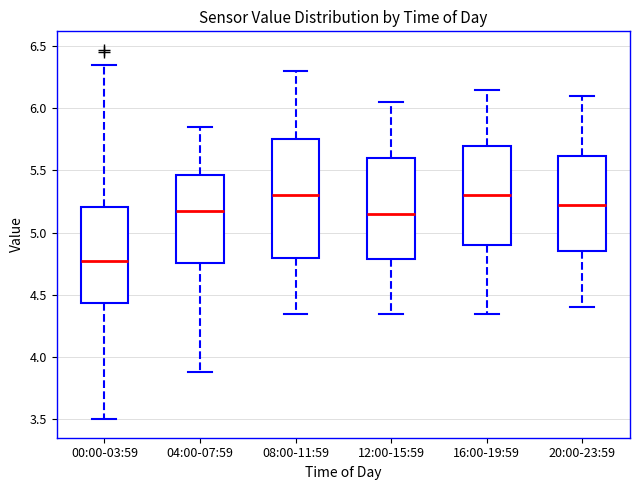

Comparing the boxes themselves (not the whiskers), which one is the tallest?

08:00-11:59